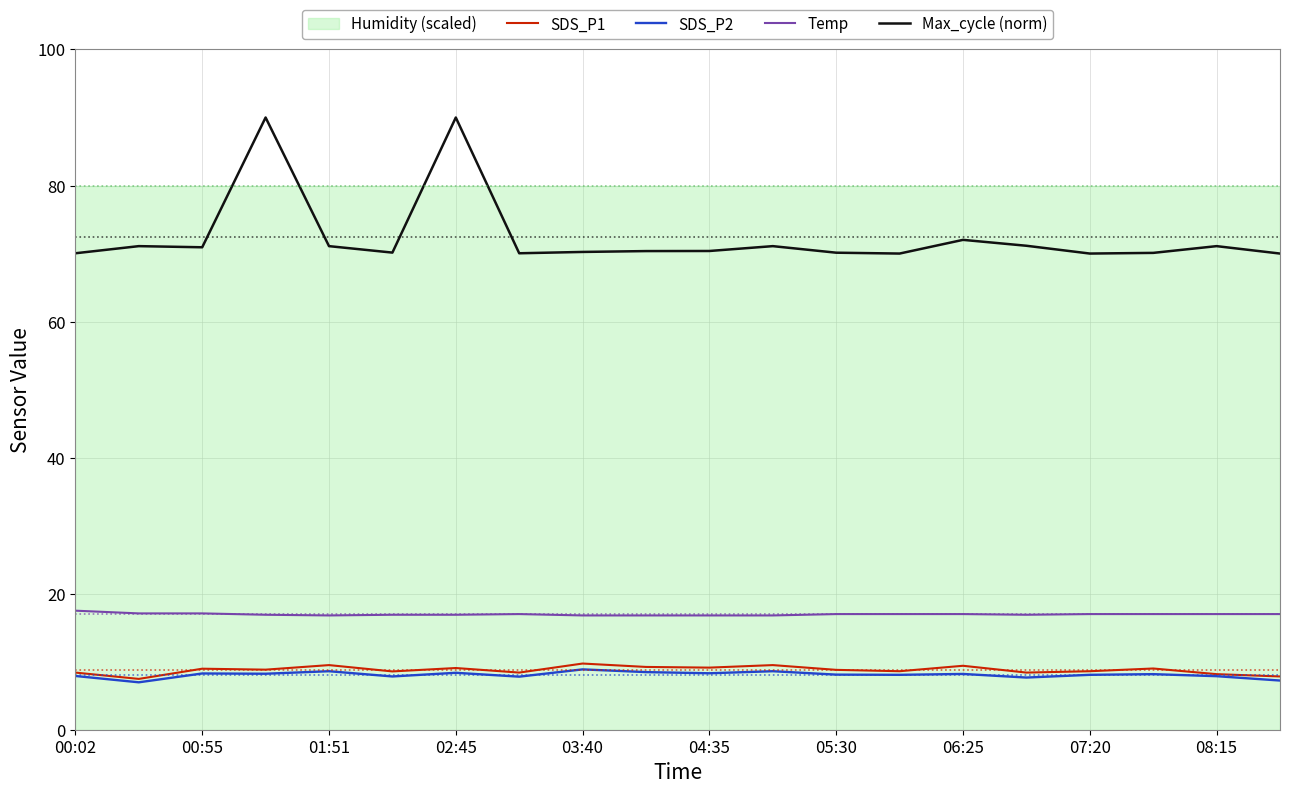

Which series has the largest total across all categories?

Max_cycle (norm)